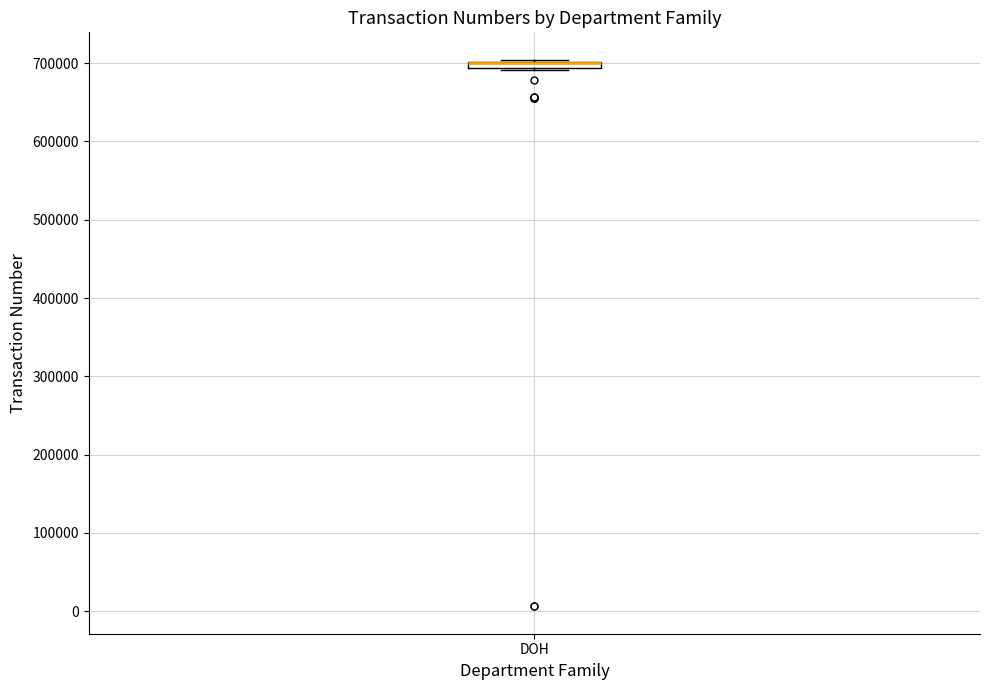

Where is the upper edge of the box for DOH on the y-axis? The values are not printed on the chart, so give them approximately, as read against the axis.

700000